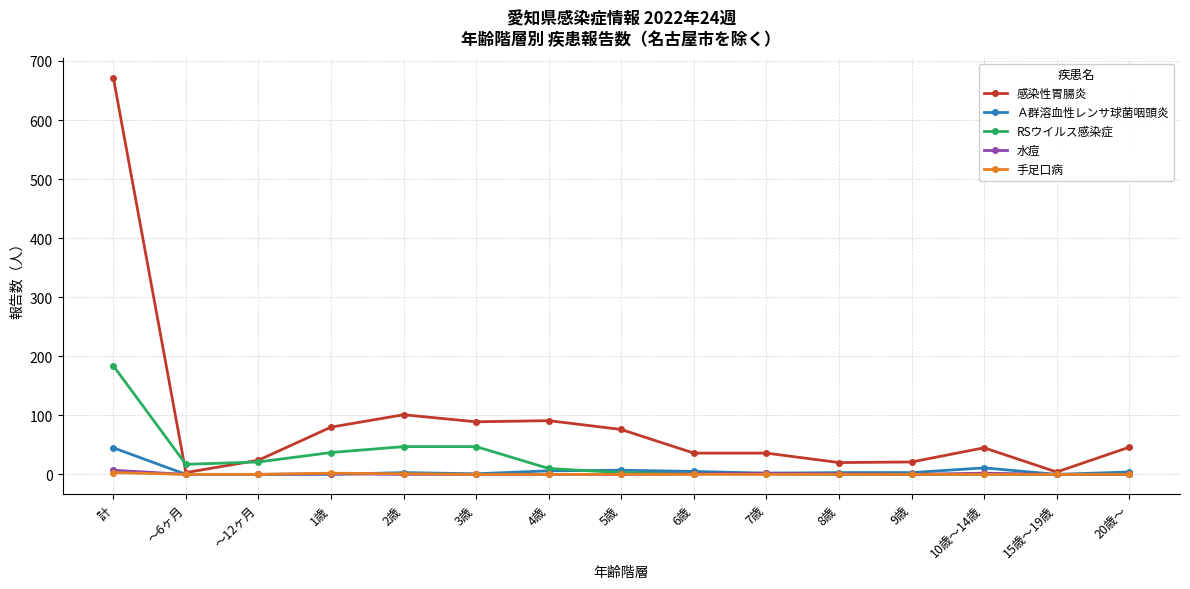

At which category is the sum across all series the highest?

計